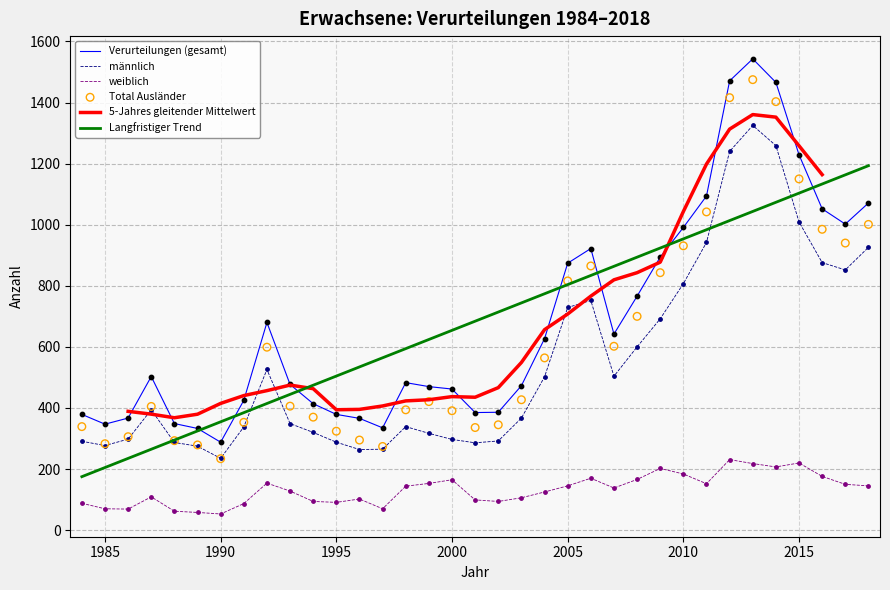

Which series reaches the minimum Y coordinate?

weiblich